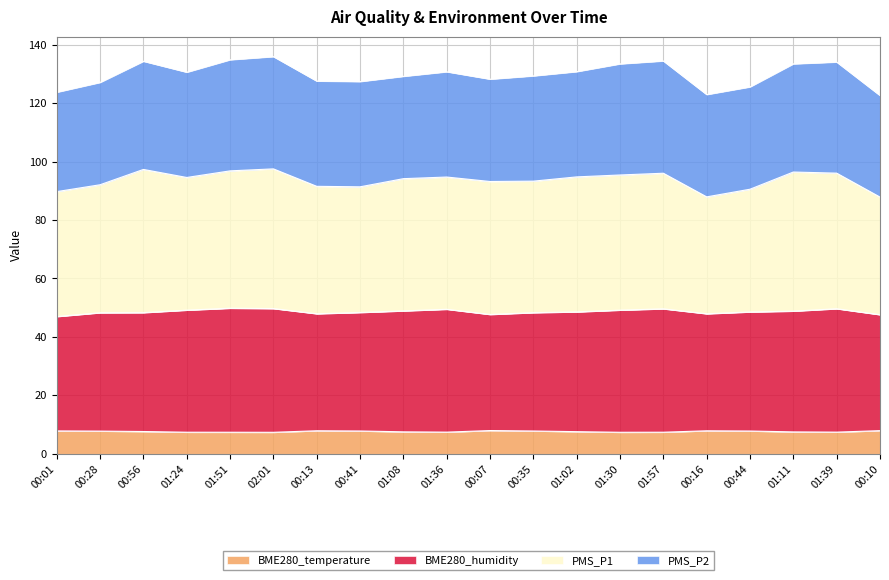

What is the minimum value for BME280_temperature?

7.4